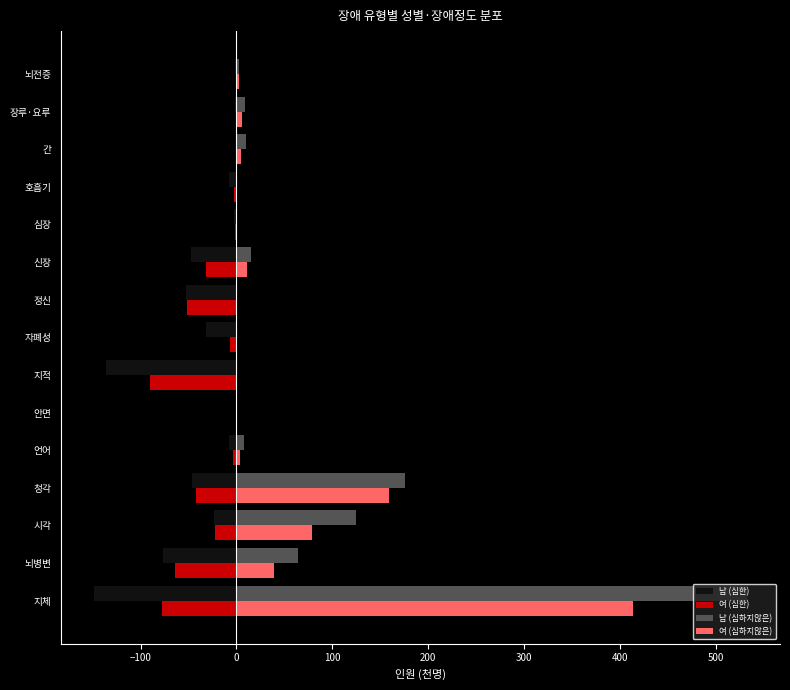

The value of 여 (심한) at 정신 is -51.1. True or false?

True